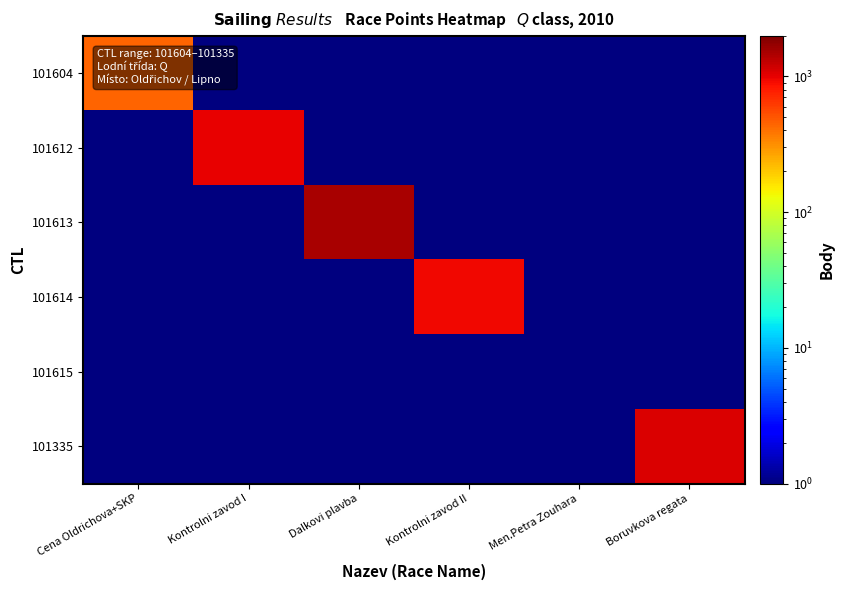

What is the total value across all series at Cena Oldrichova+SKP?

452.5